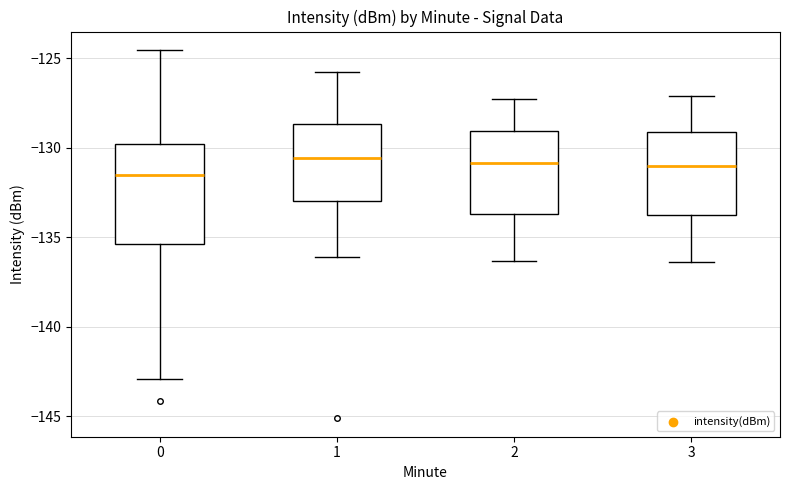

Reading left to right, transcribe this box plot: for each box, give where its median line is, the range the box spans, and where its two whiskers end, as read against the y-axis. The values are not printed on the chart, so give them approximately, as read against the axis.

0: median -131.5, box -135.5 to -130.0, whiskers -143.0 to -124.5
1: median -130.5, box -133.0 to -128.5, whiskers -136.0 to -126.0
2: median -131.0, box -133.5 to -129.0, whiskers -136.5 to -127.5
3: median -131.0, box -133.5 to -129.0, whiskers -136.5 to -127.0